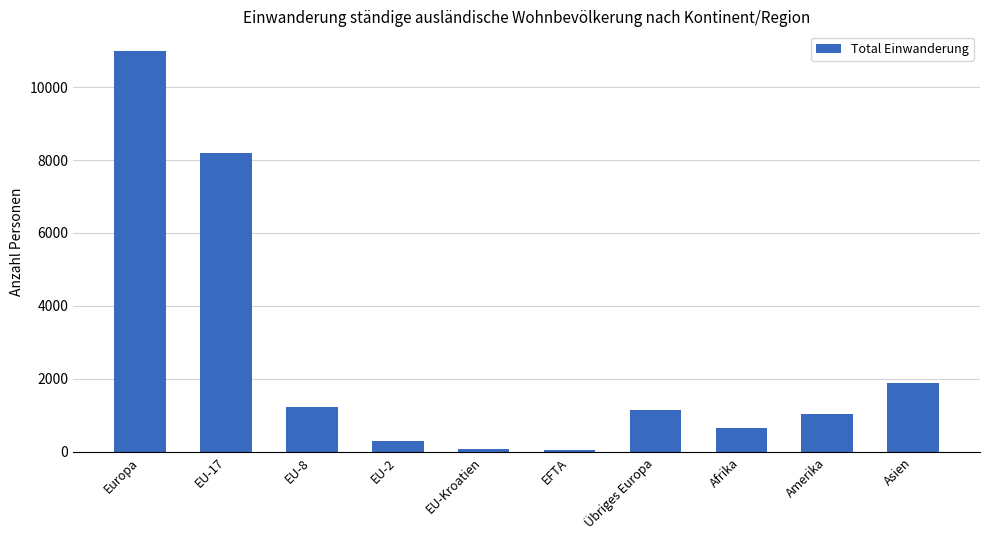

What is the difference between the second highest and second lowest values?

8130